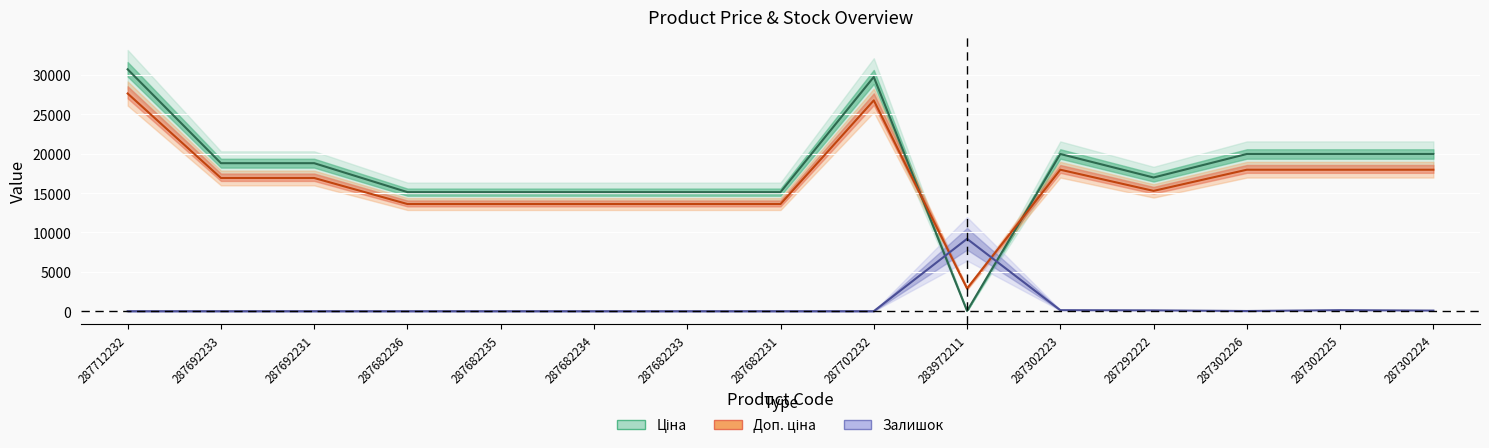

What is the value of the Залишок point at the 14th from the left?

127.6